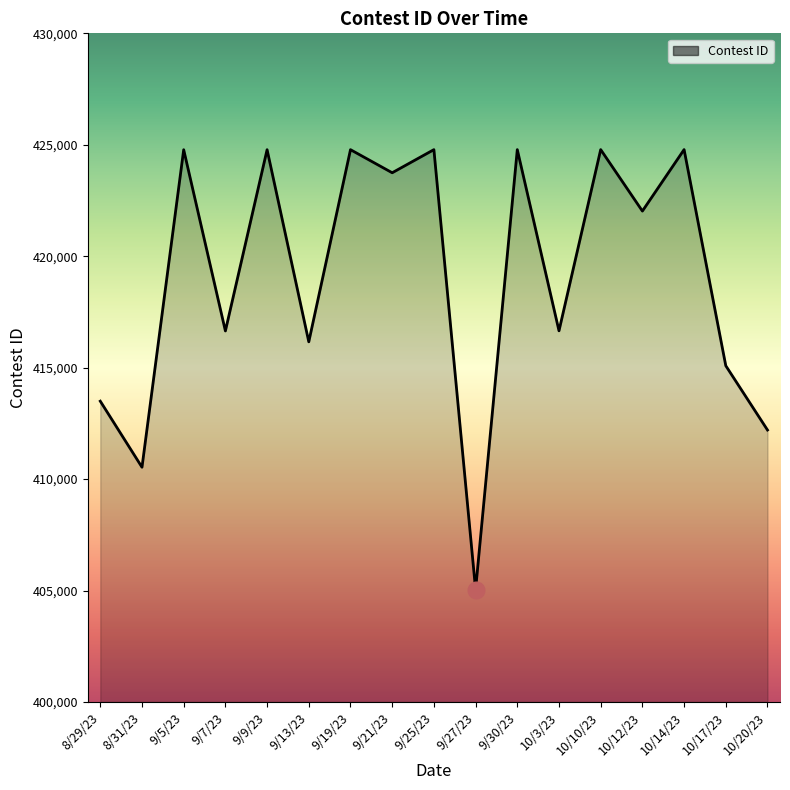

What is the difference between the second highest and minimum values?

19742